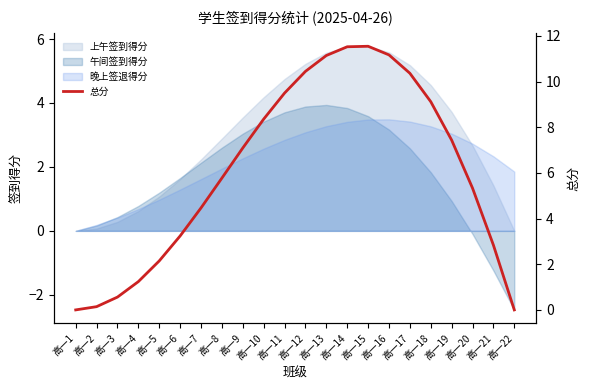

Rank the categories by value from highest to lowest.

高一15, 高一14, 高一16, 高一13, 高一12, 高一17, 高一11, 高一18, 高一10, 高一19, 高一9, 高一8, 高一20, 高一7, 高一6, 高一21, 高一5, 高一4, 高一3, 高一2, 高一22, 高一1